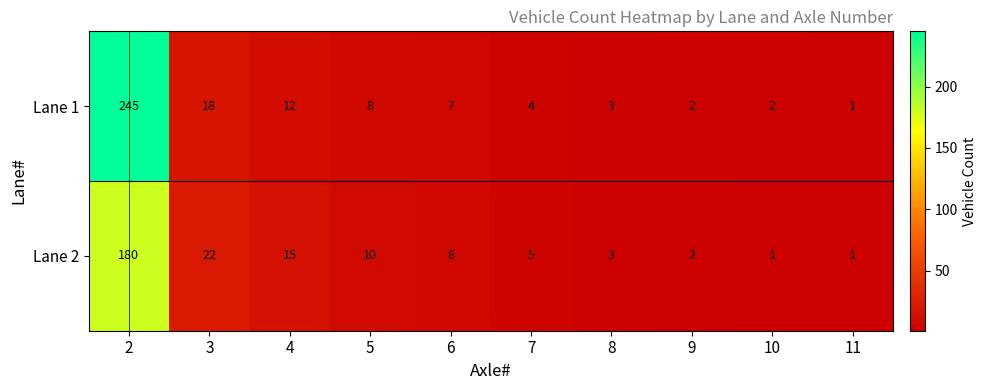

What is the minimum value shown in the chart?

1